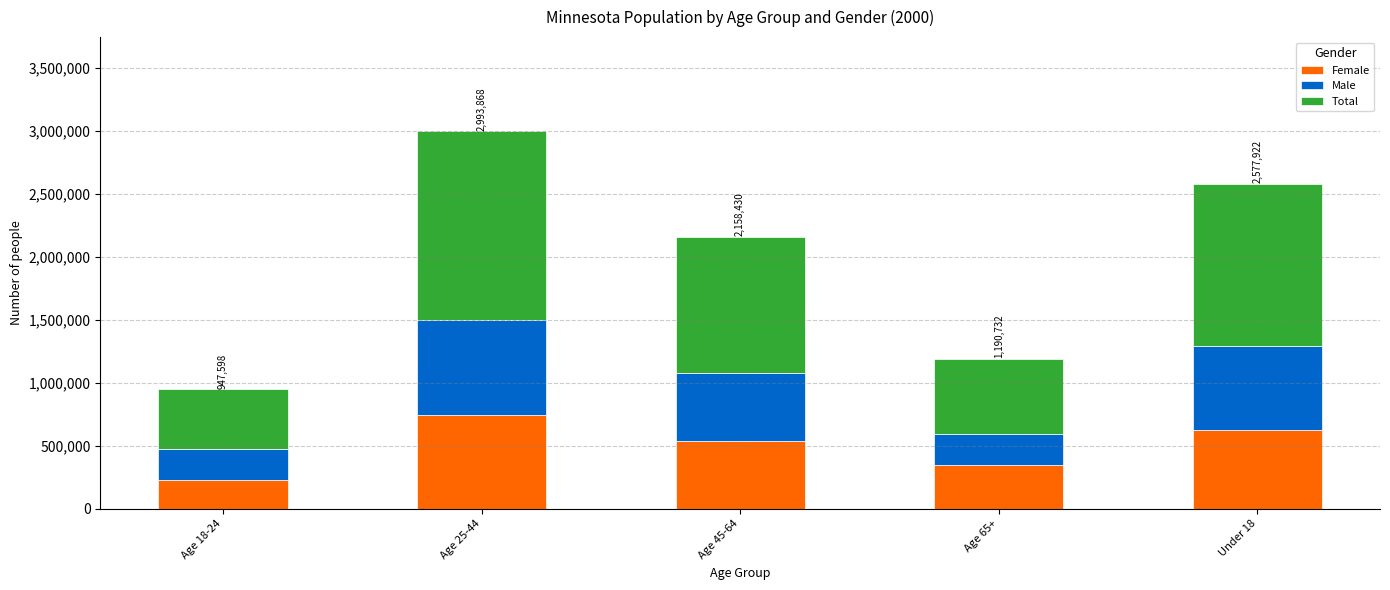

What is the total value across all series at Age 25-44?

2993868